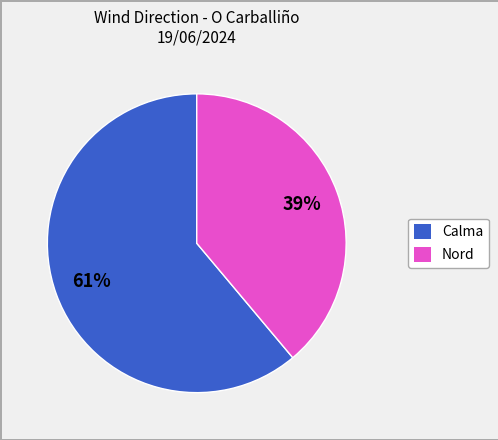

How many segments does this pie chart have?

2